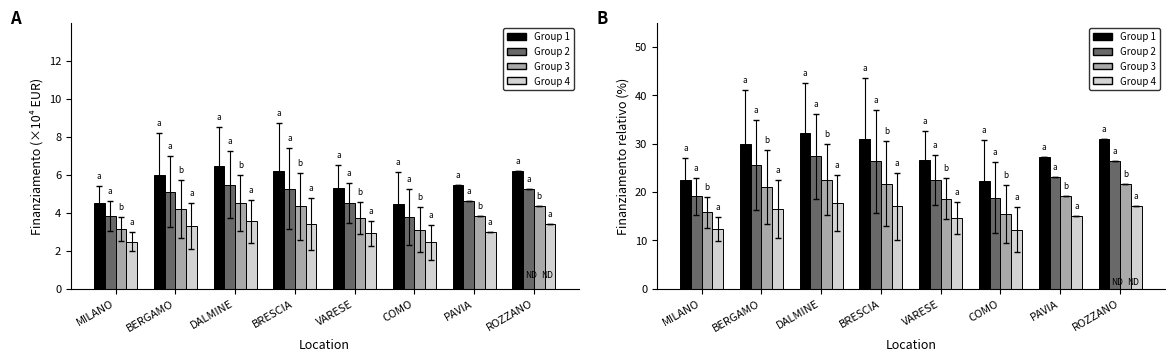

At which label does Group 3 reach its peak?

DALMINE